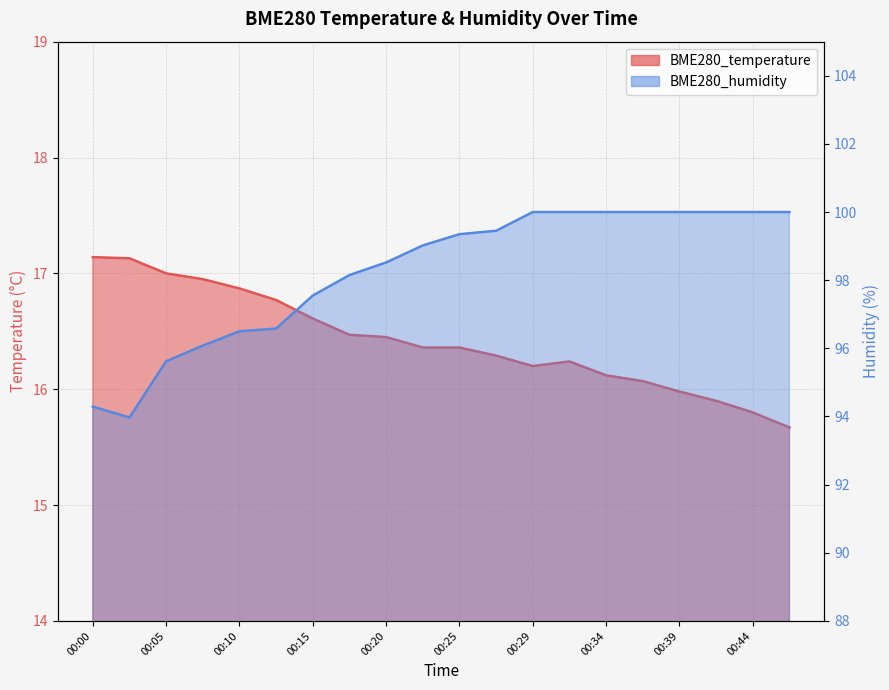

True or false: BME280_humidity and BME280_temperature cross at least once.

False